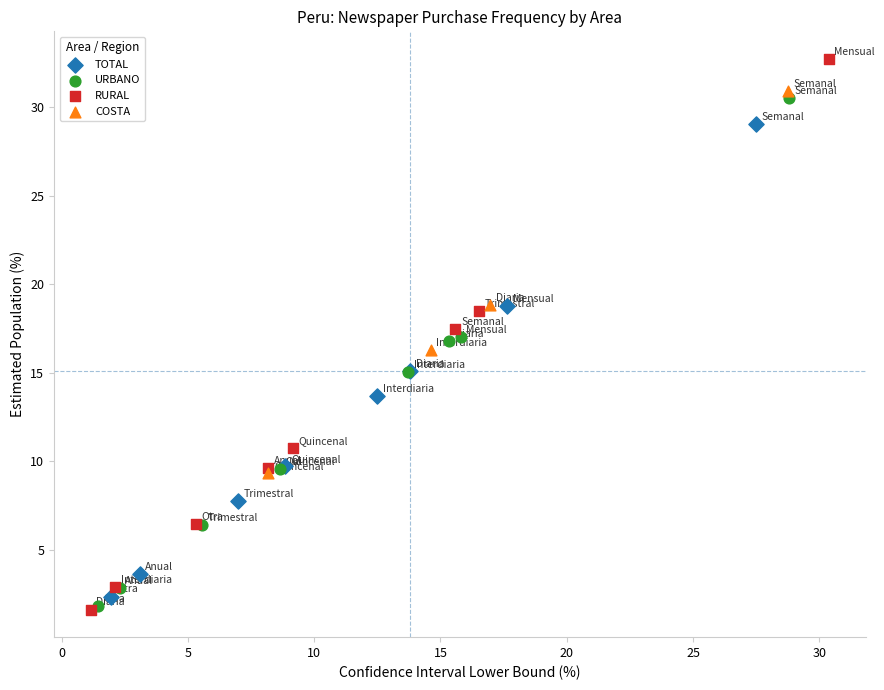

Which series contains the highest Y value?

RURAL